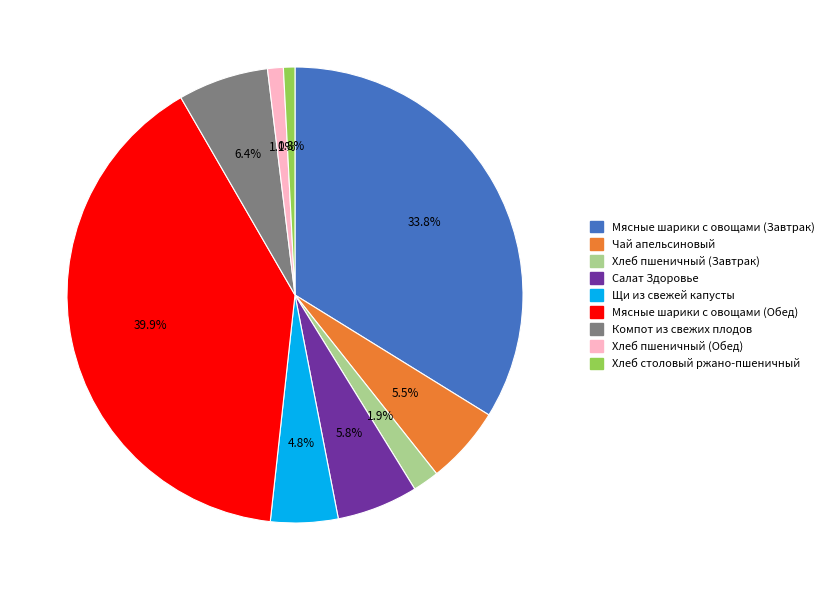

How much of the chart is everything except Хлеб столовый ржано-пшеничный?

99.2%